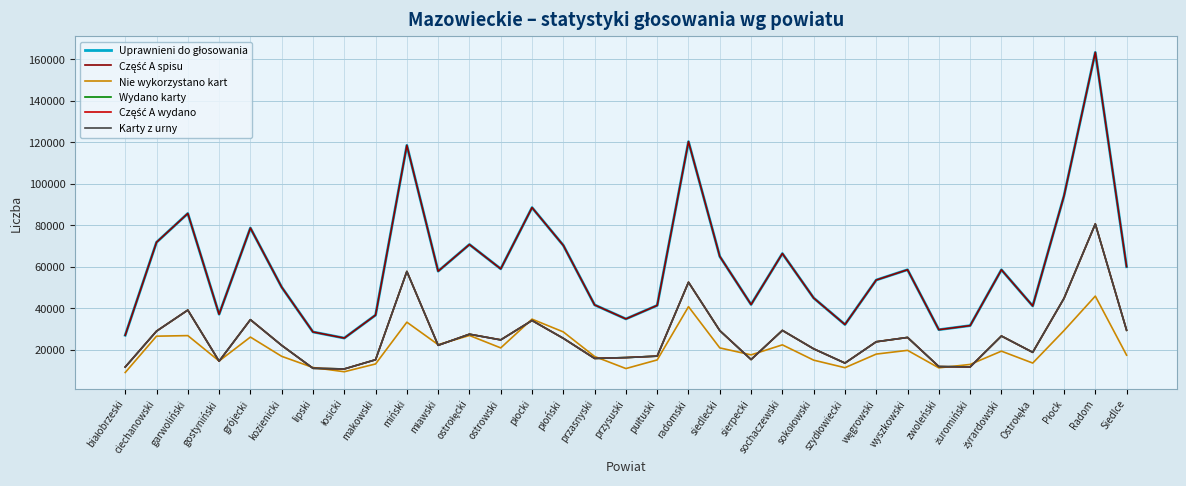

True or false: Nie wykorzystano kart has a value of 26432 at ciechanowski.

True